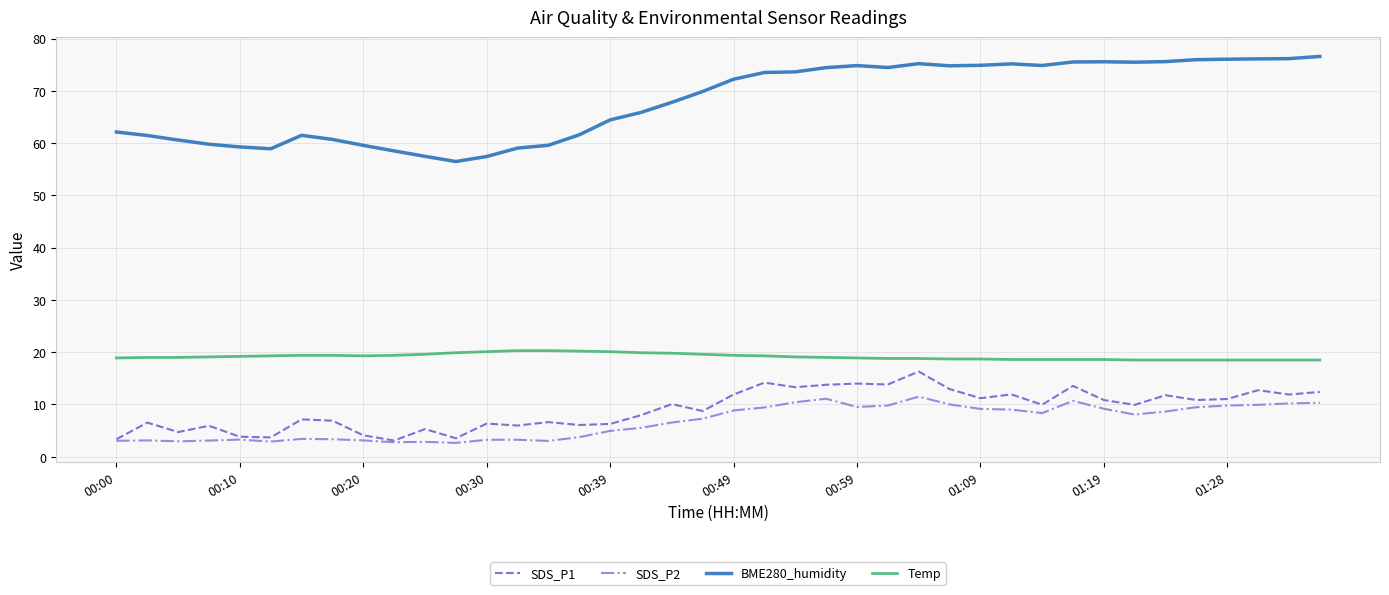

How many values in the SDS_P2 series are below 8?

20